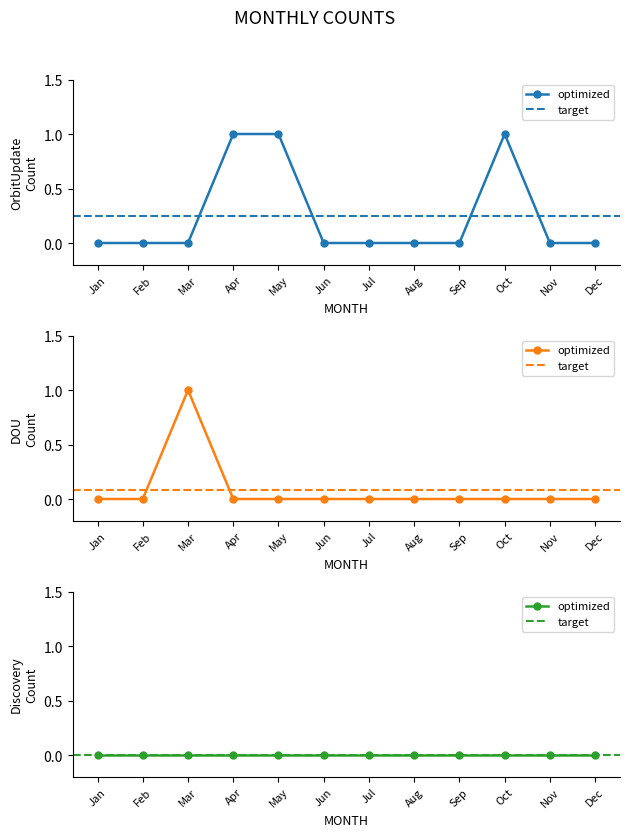

True or false: Other and Discovery cross at least once.

False